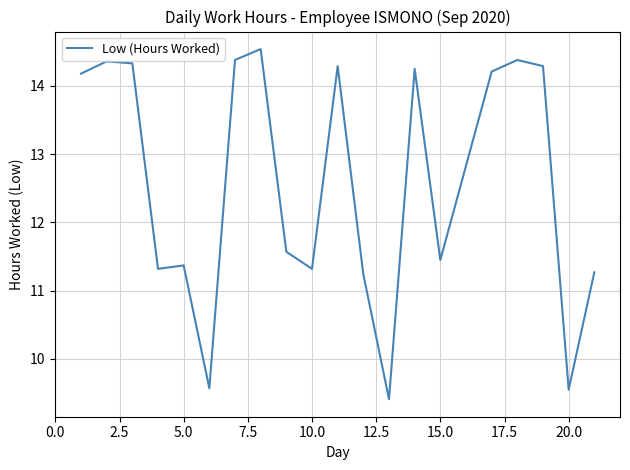

What is the maximum value shown in the chart?

14.5